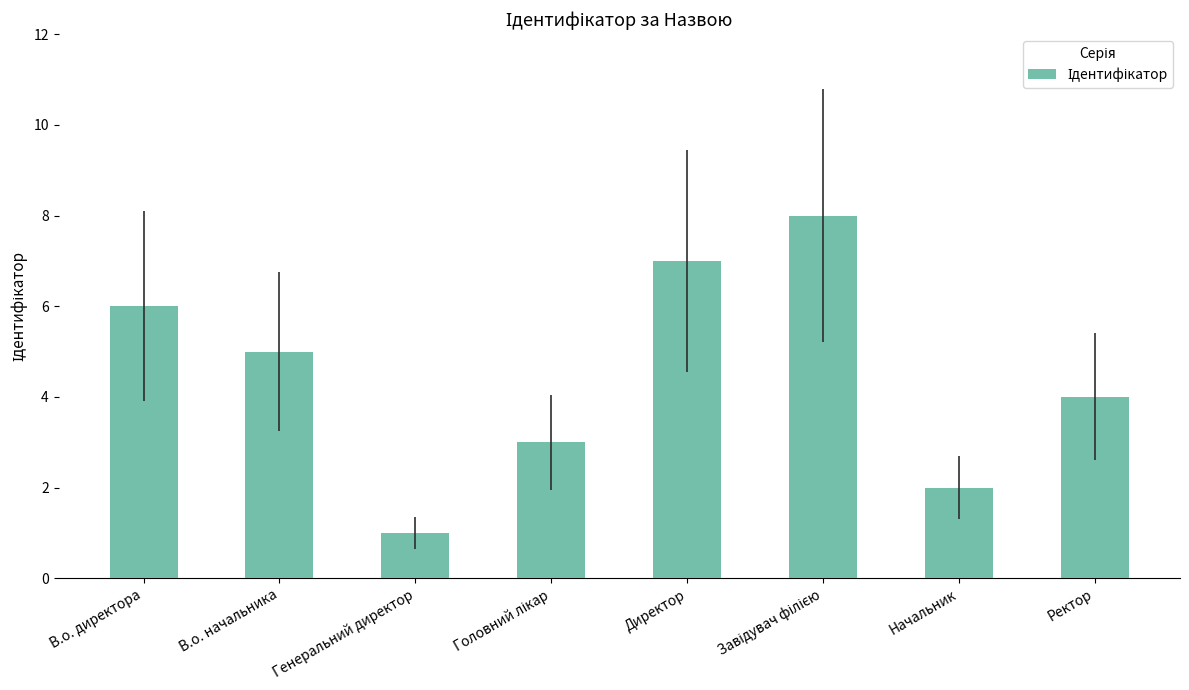

How many data points are less than 5?

4